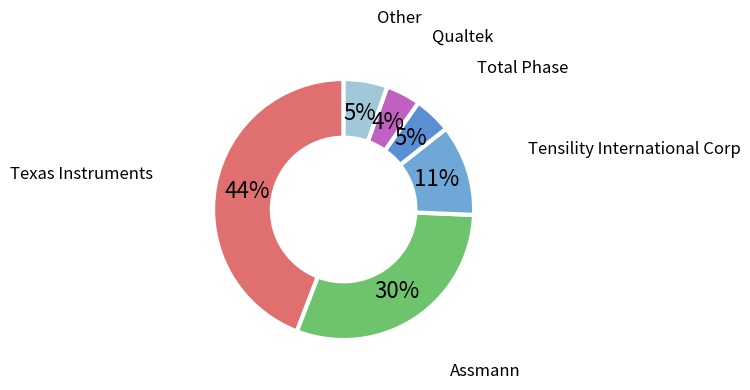

To the nearest percent, what is the difference between the largest and smallest slice percentages?

40%